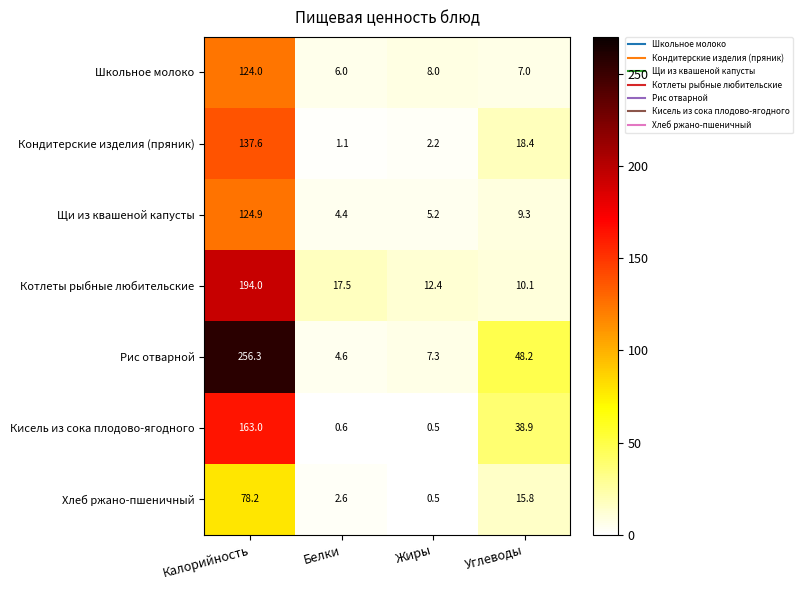

Is it true that Кондитерские изделия (пряник) equals 1.5 at Белки?

False